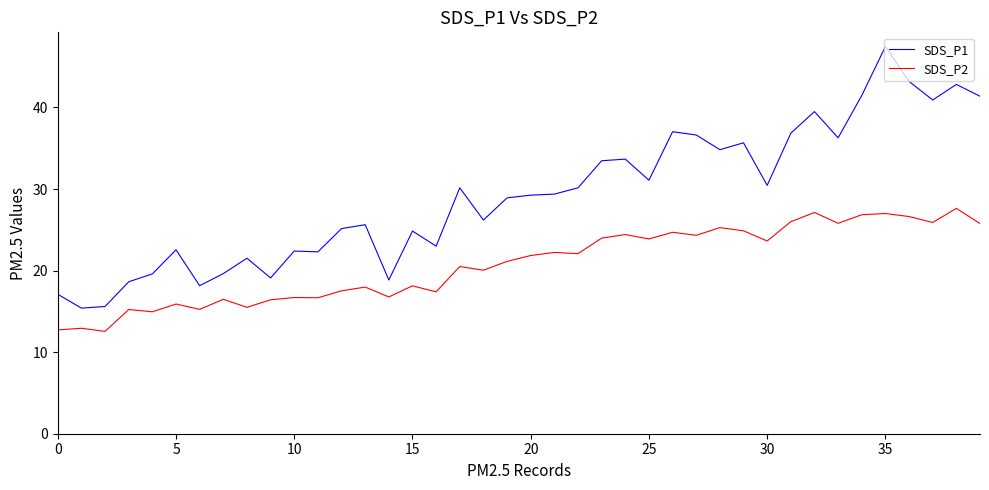

Which series has the largest range (max minus min)?

SDS_P1